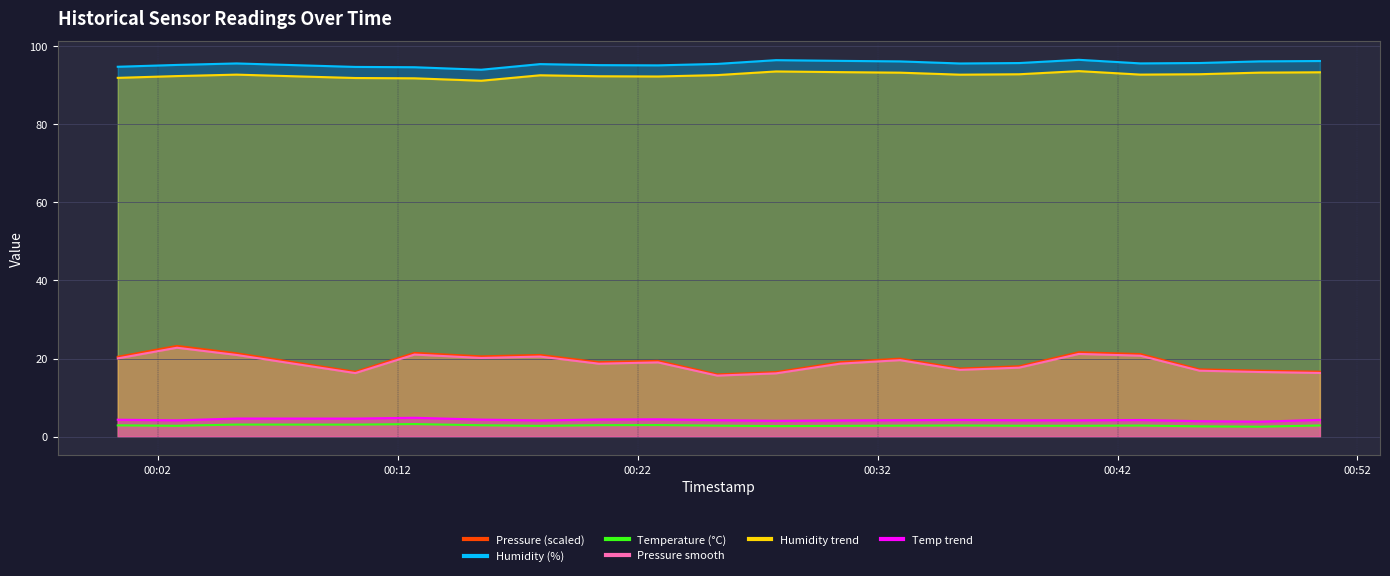

What is the label of the 20th point from the right?

2023-03-20T00:00:20